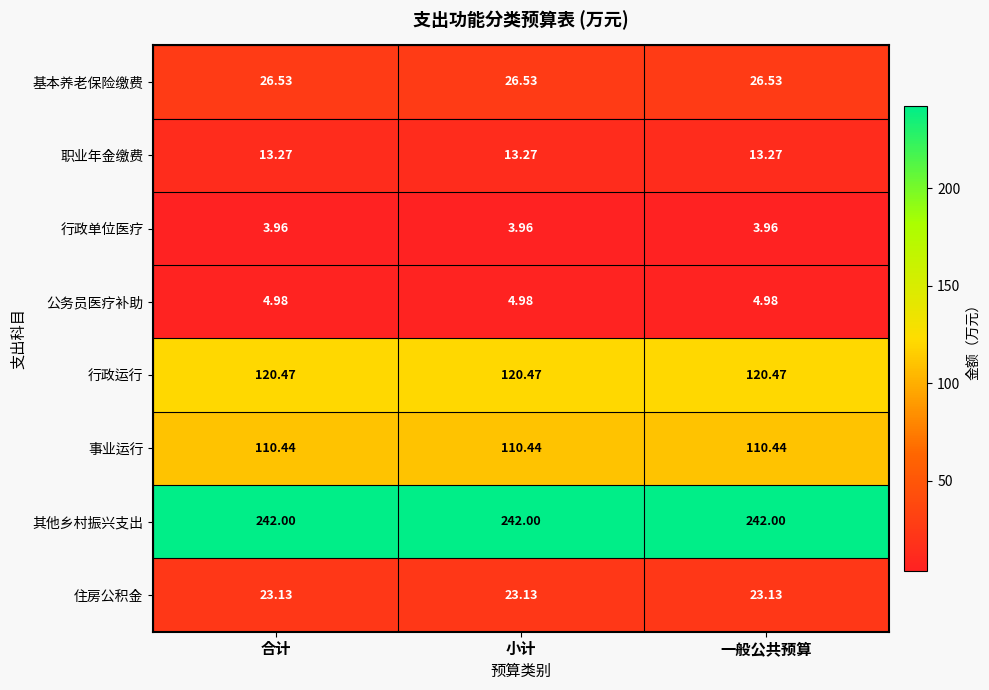

Which series has the largest total across all categories?

其他乡村振兴支出